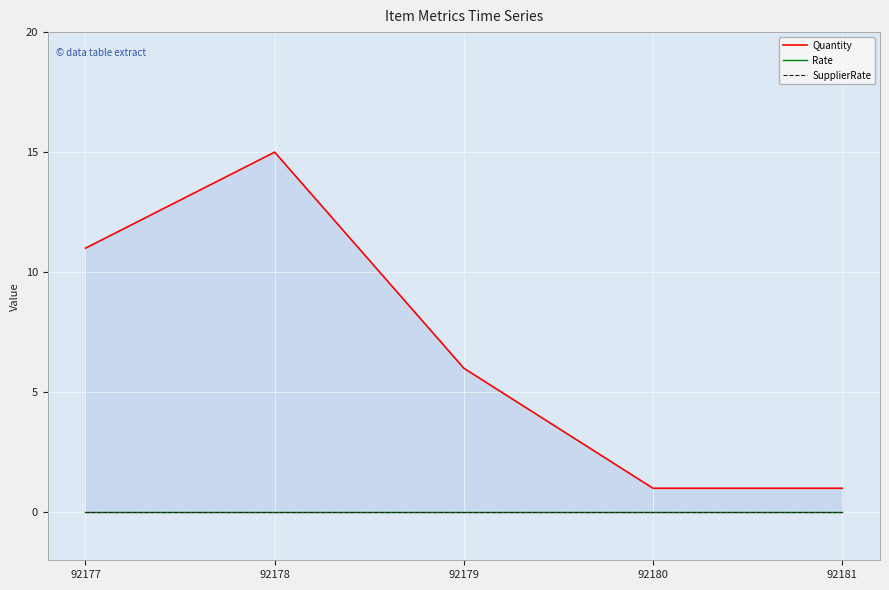

What are all the series names shown in the legend?

Quantity, Rate, SupplierRate